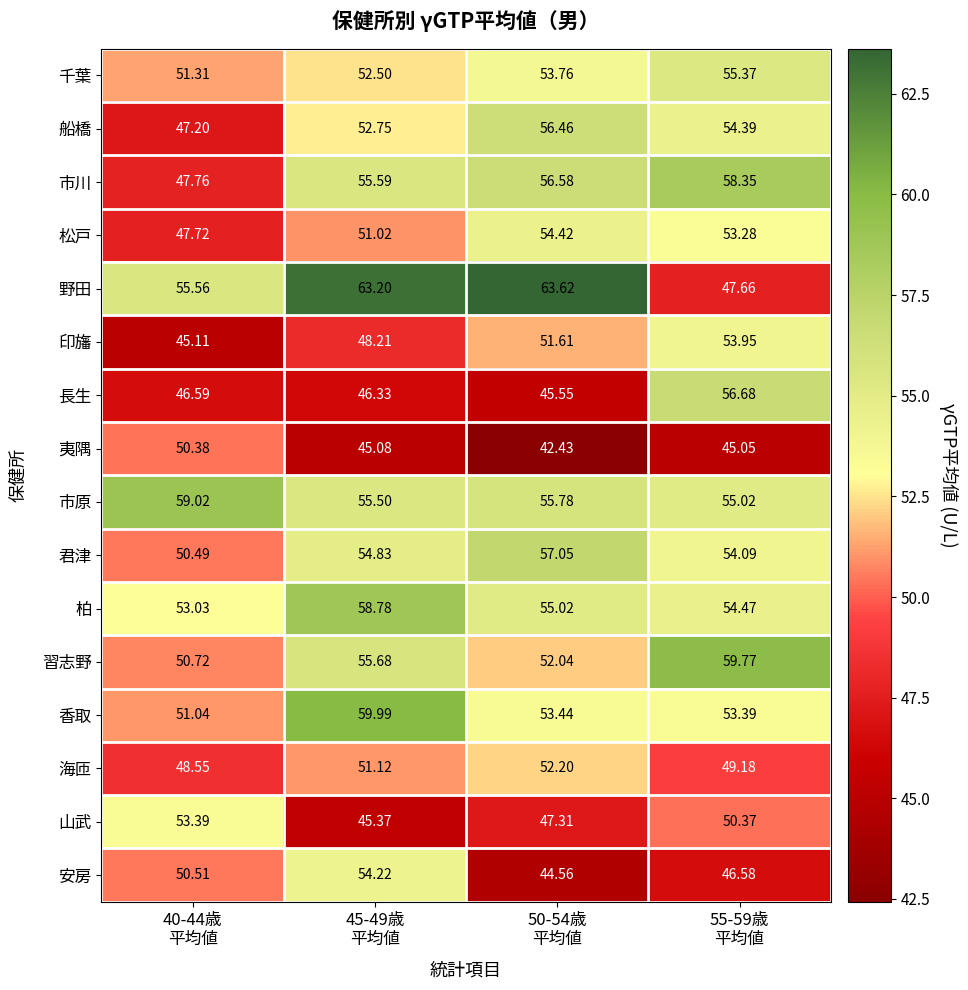

Rank the series by their maximum value, from lowest to highest.

夷隅, 海匝, 山武, 印旛, 安房, 松戸, 千葉, 船橋, 長生, 君津, 市川, 柏, 市原, 習志野, 香取, 野田